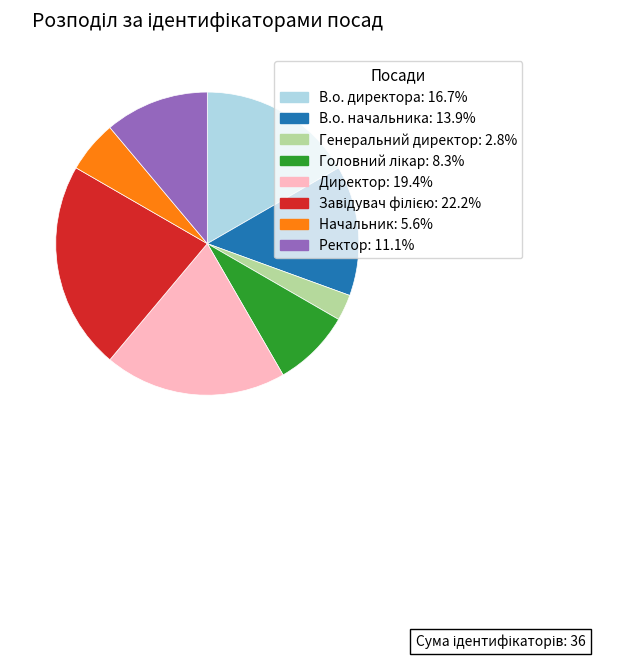

Approximately how many times larger is the value at Начальник compared to Директор?

0.3